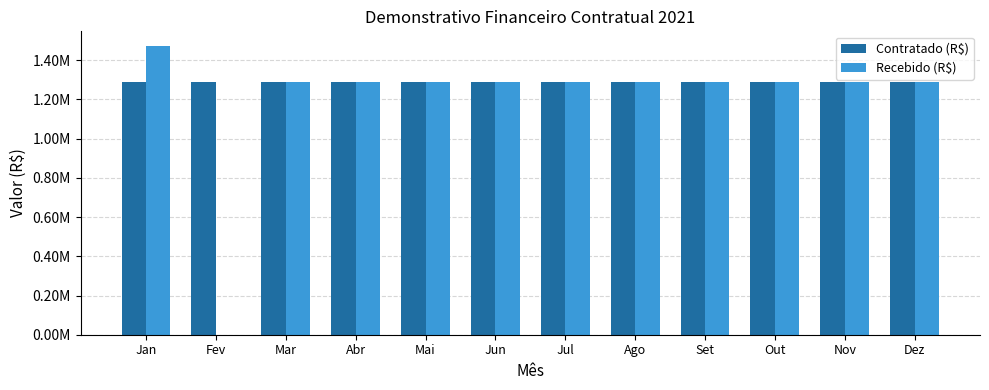

Which series has the widest spread of values?

Recebido (R$)